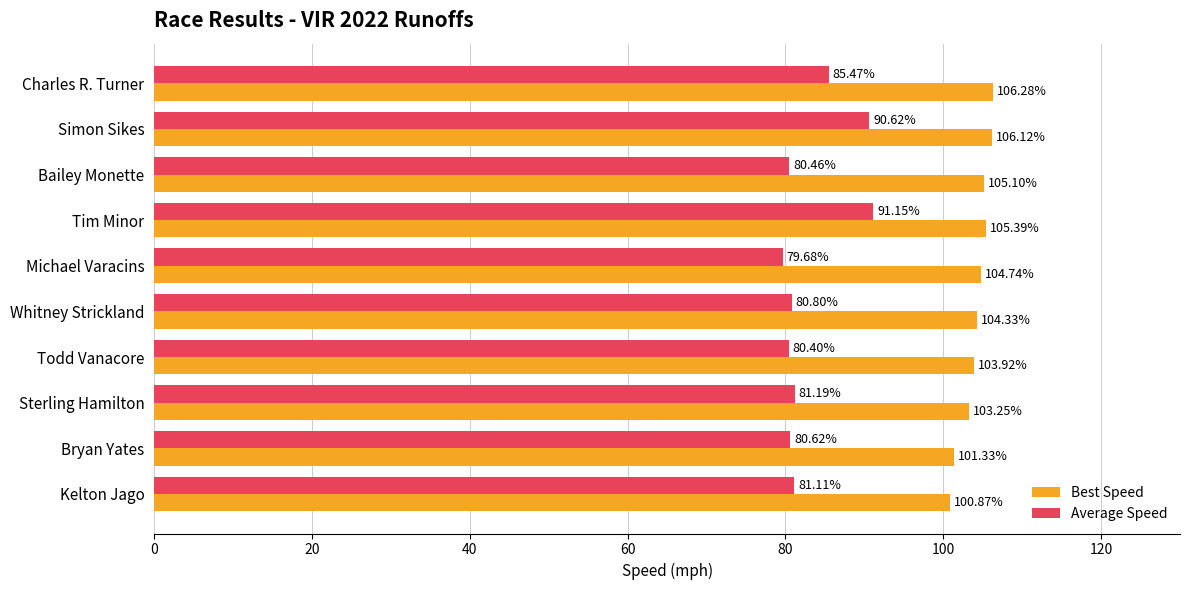

What is the difference between the maximum and minimum values in the Best Speed series?

5.4